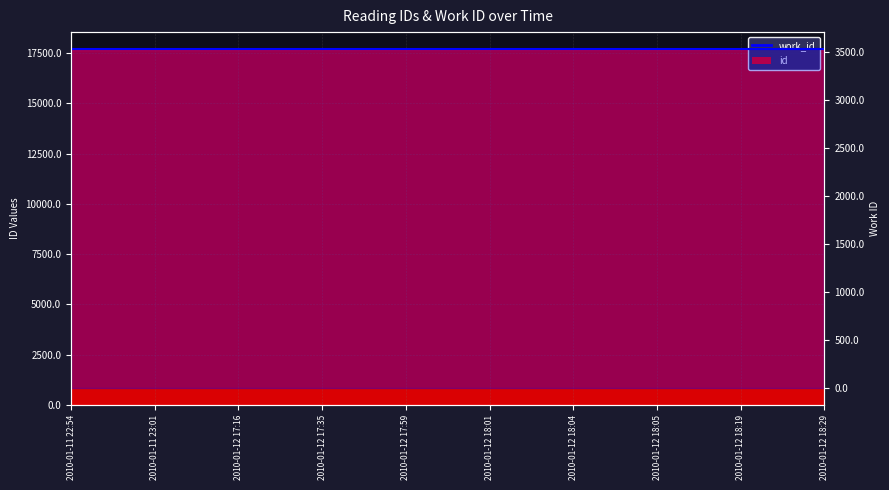

How many data points are less than 17656?

5